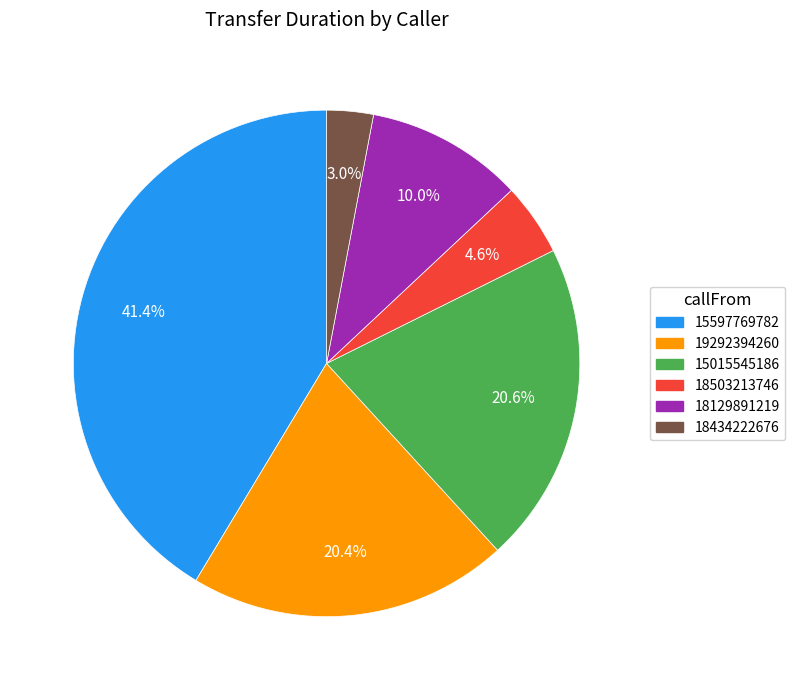

Is the sum of 19292394260 and 15015545186 greater than half?

No